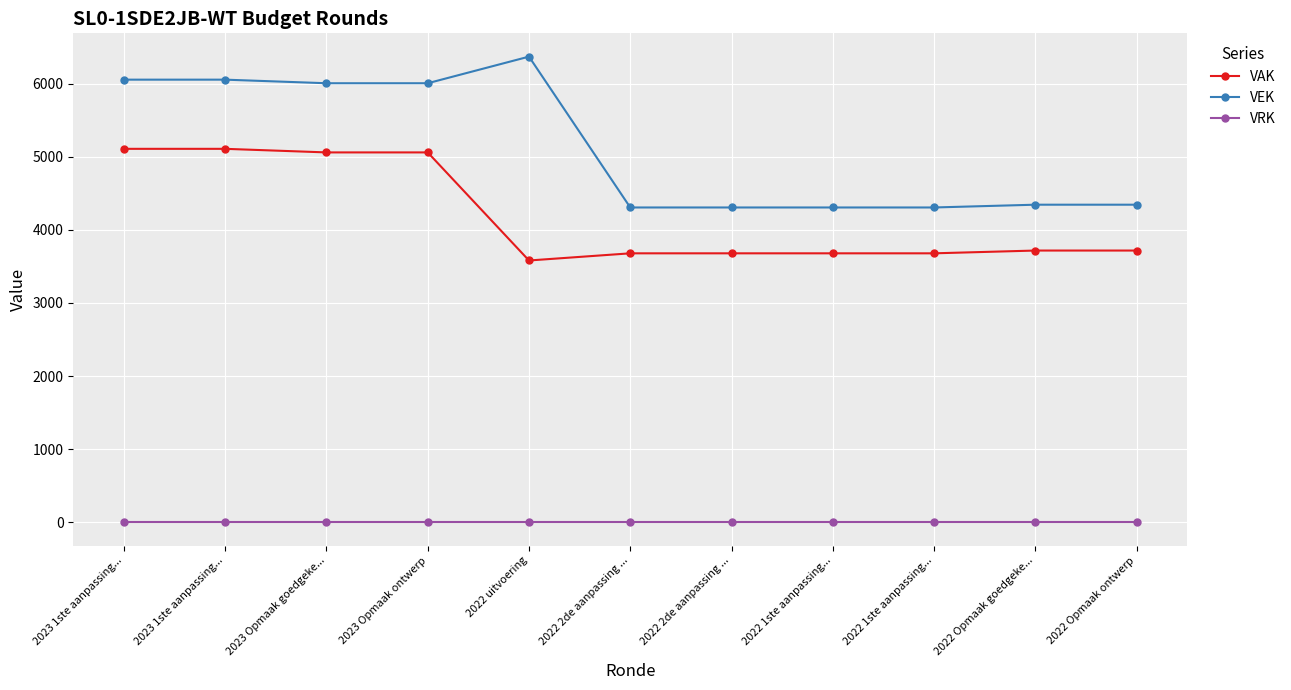

True or false: VAK has more than 2 interior local peaks.

False